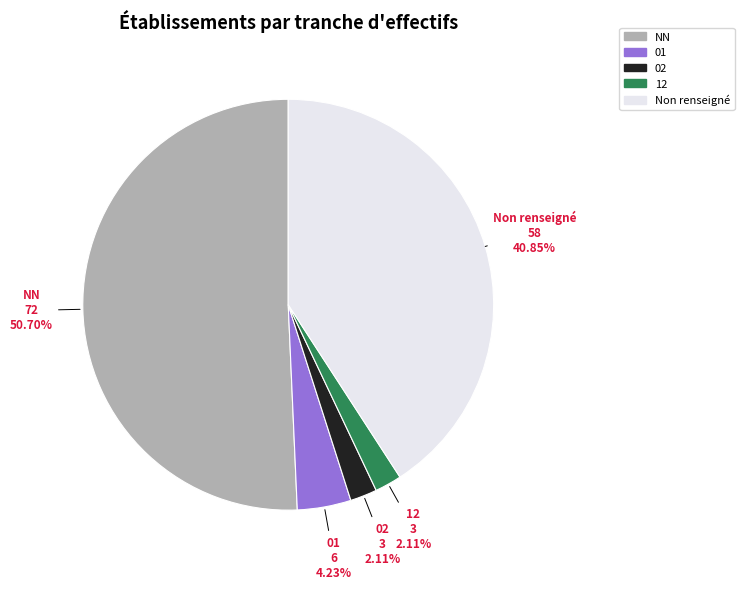

What percentage is the 12 slice, to the nearest percent?

2%